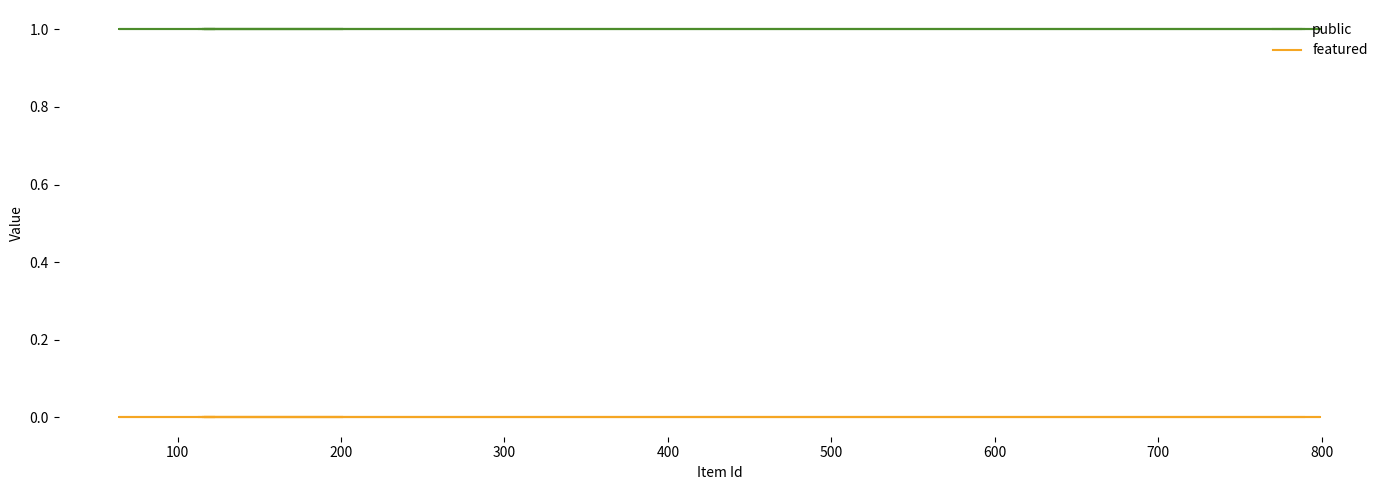

What is the value of the public point at the 8th from the left?

1